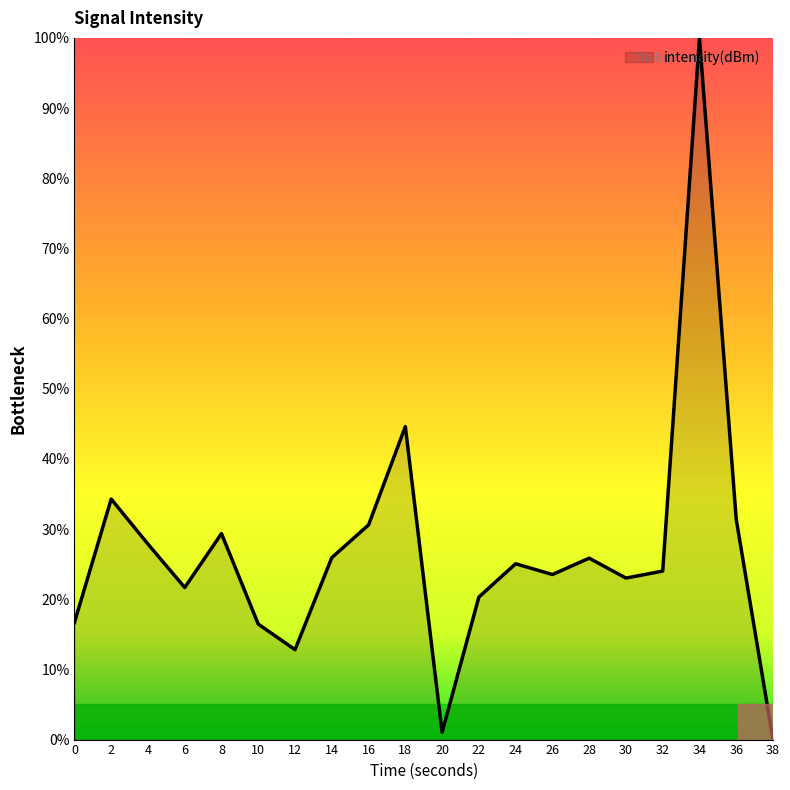

Which has a higher value, 26 or 14?

14